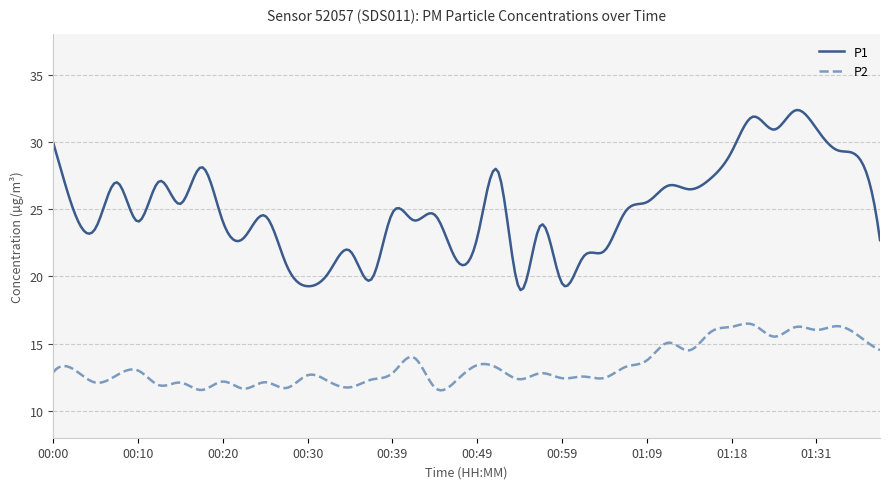

Rank the series by their maximum value, from highest to lowest.

P1, P2